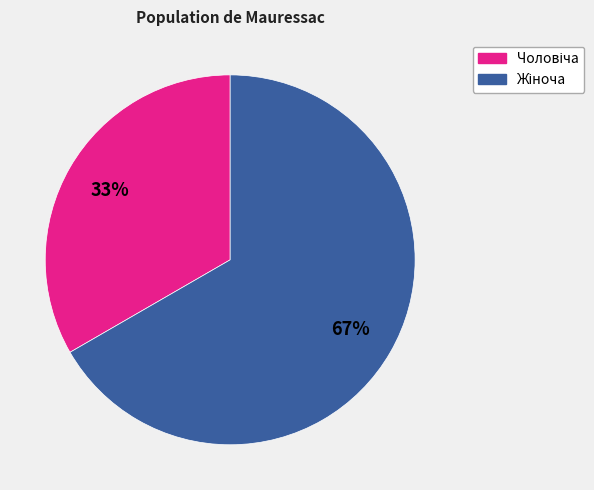

Count the number of slices in the pie.

2